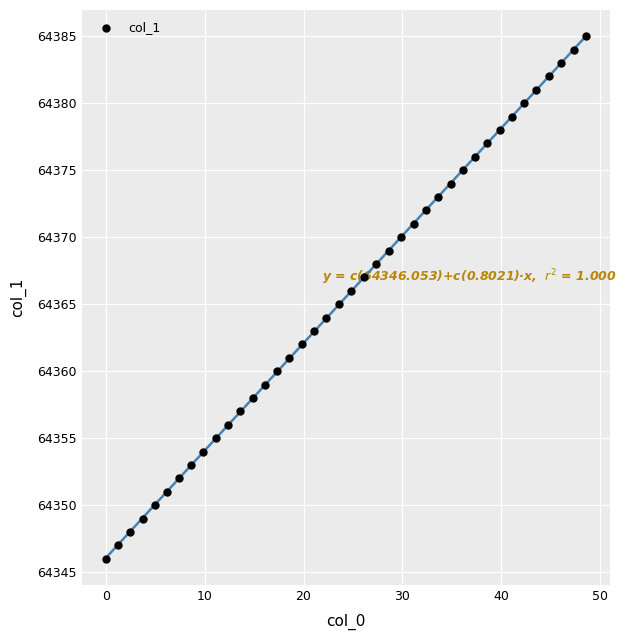

What is the range of Y values (max minus min)?

39